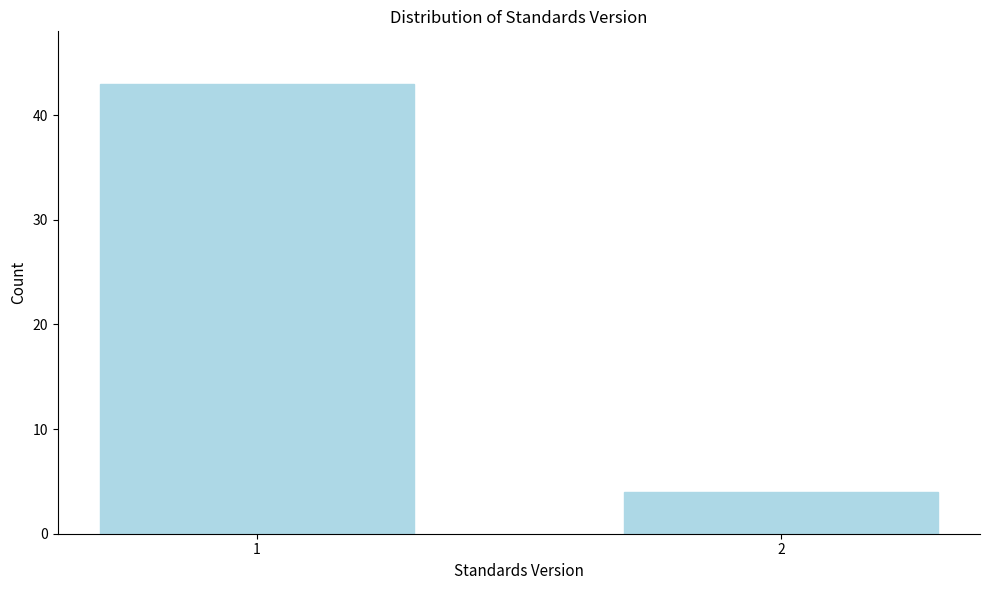

Reading left to right, list all the values displayed in this chart.

1=43	2=4